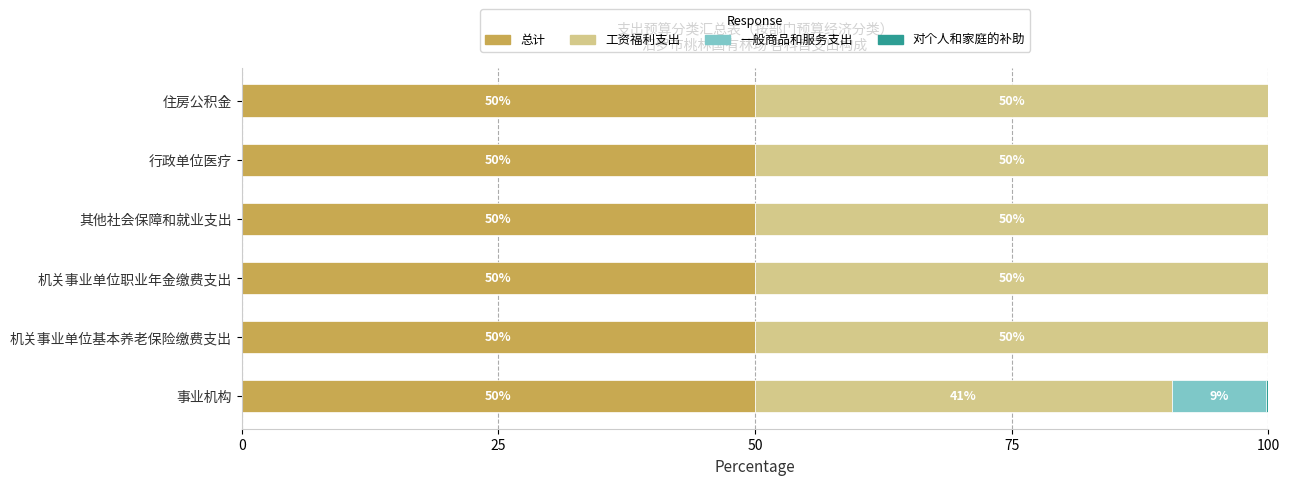

What is the total value across all series at 行政单位医疗?

100.0